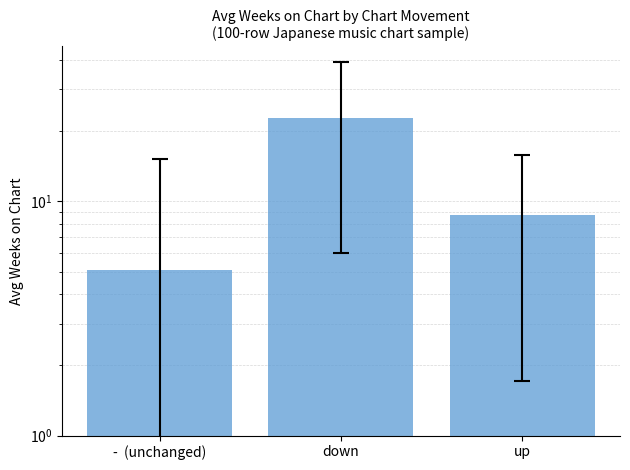

Rank the categories by value from lowest to highest.

-  (unchanged), up, down